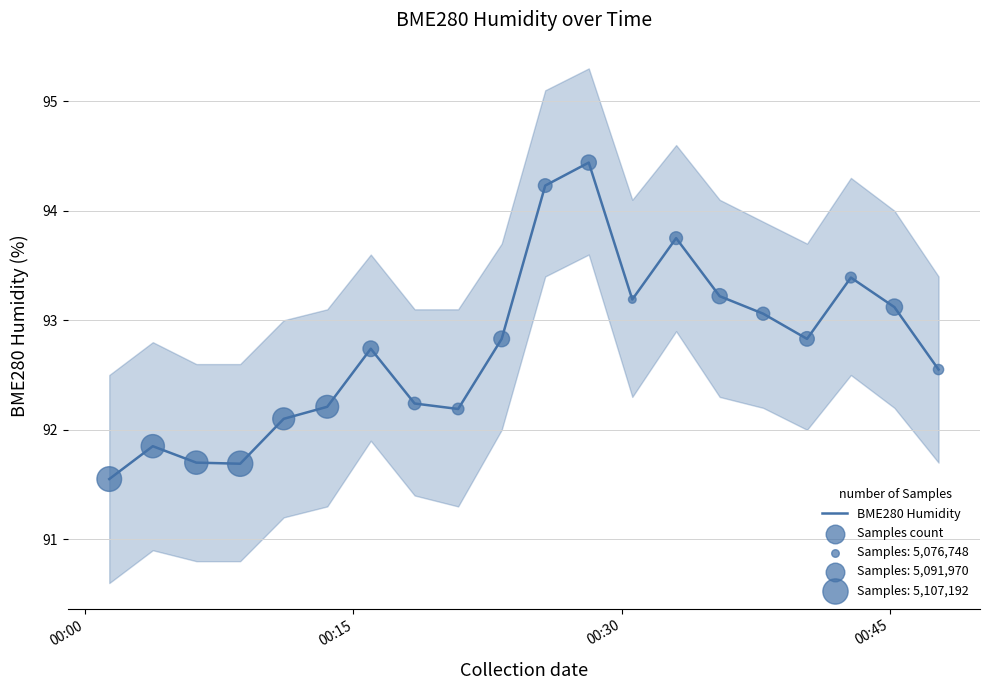

What is the highest value of the BME280 Humidity series?

94.4